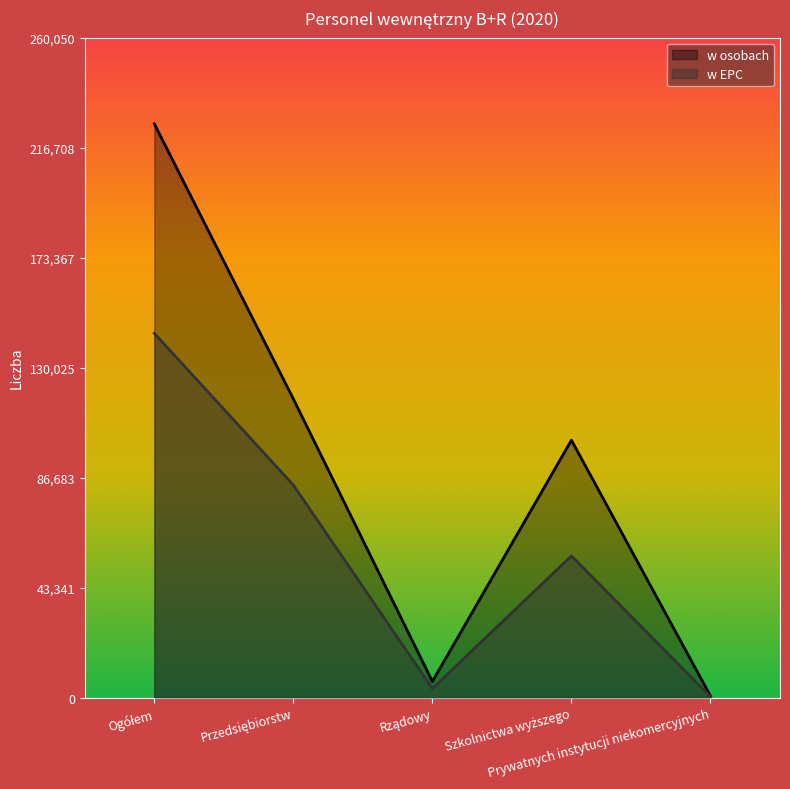

Which has a higher value, Ogółem or Rządowy?

Ogółem